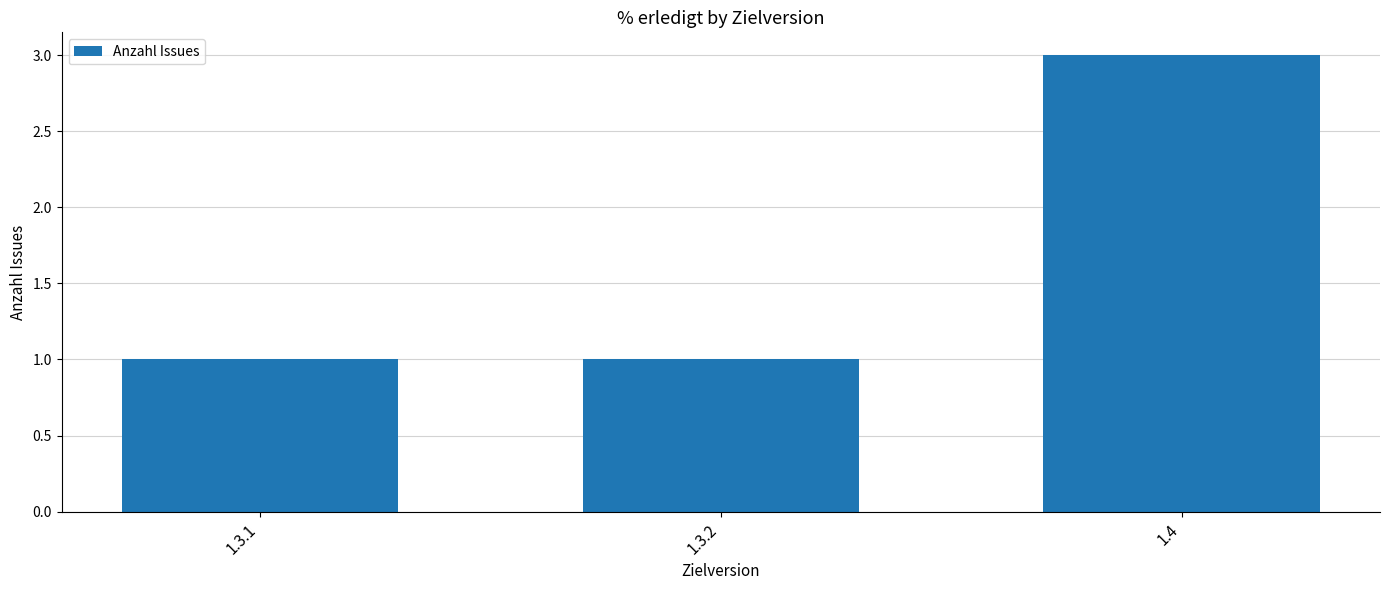

Reading left to right, what are all the values shown in this chart?

1.3.1=1	1.3.2=1	1.4=3